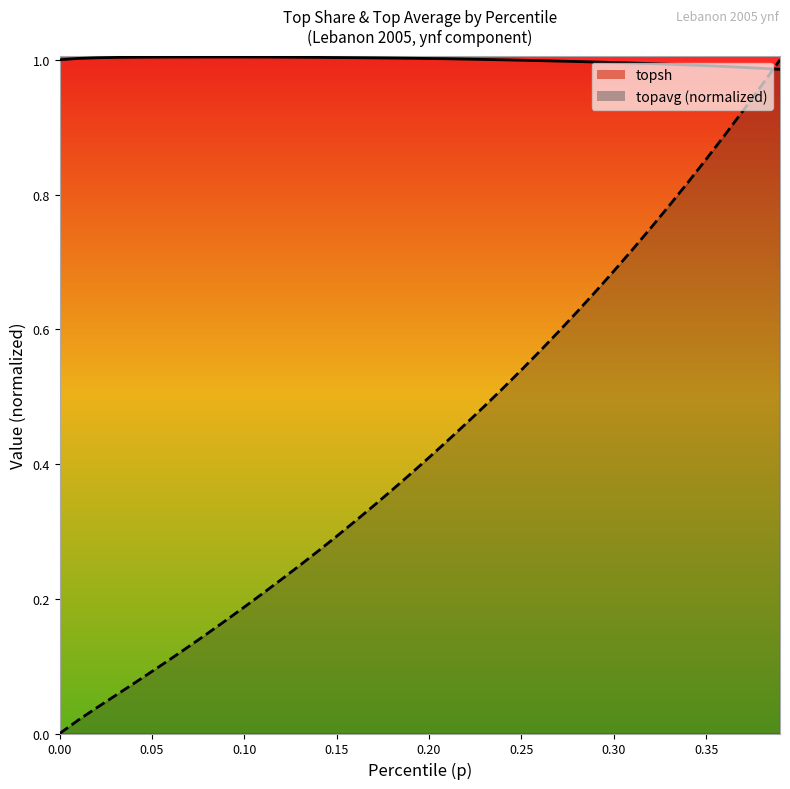

The value of topsh at 0.22 is 1.0. True or false?

True